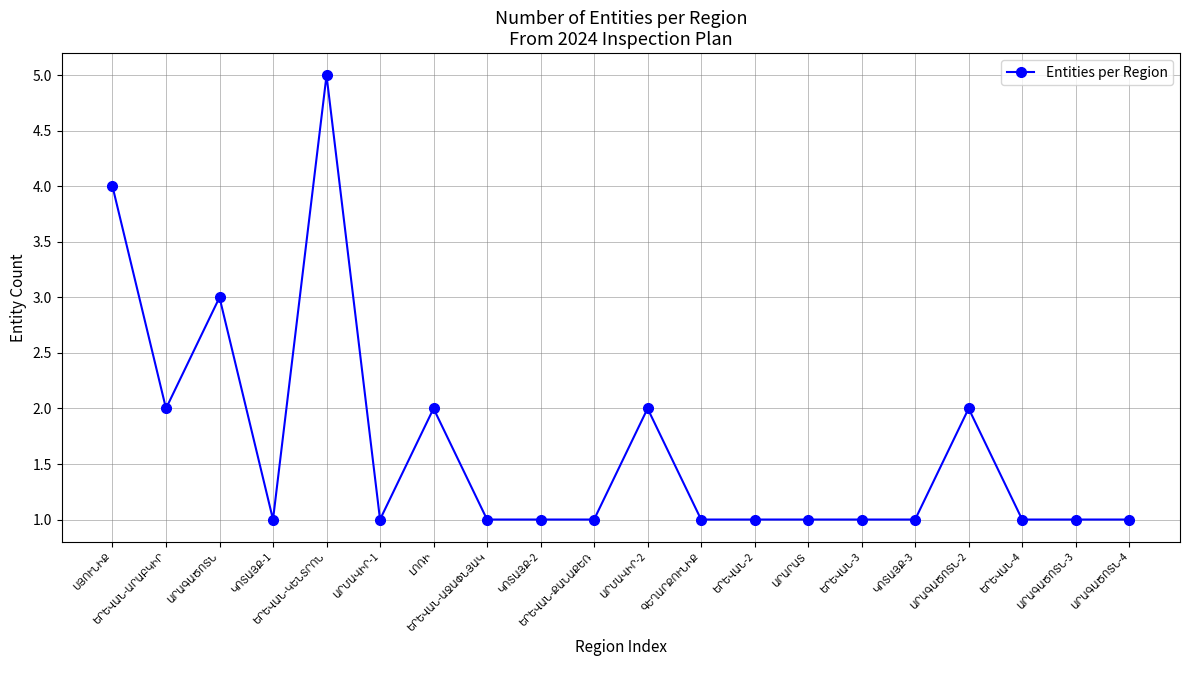

Count the values in the range 1 to 2.

17